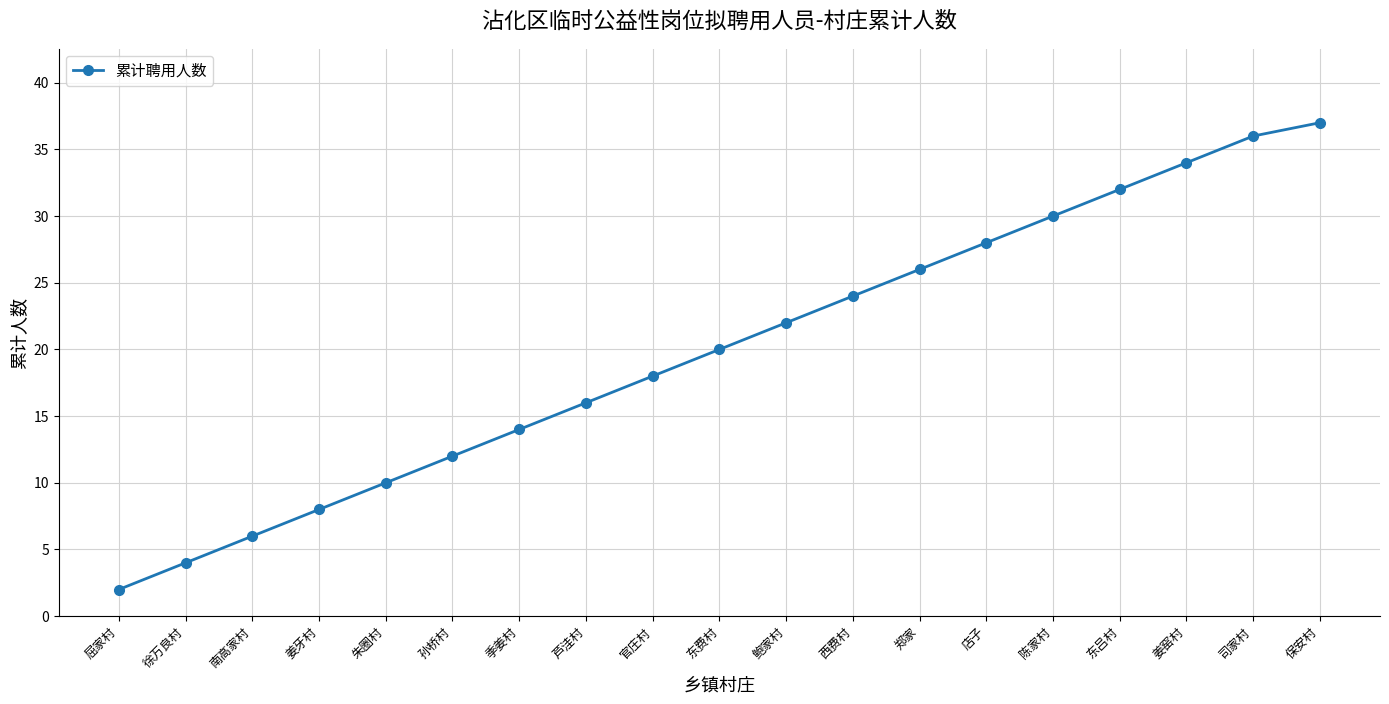

What is the sum of all values?

379